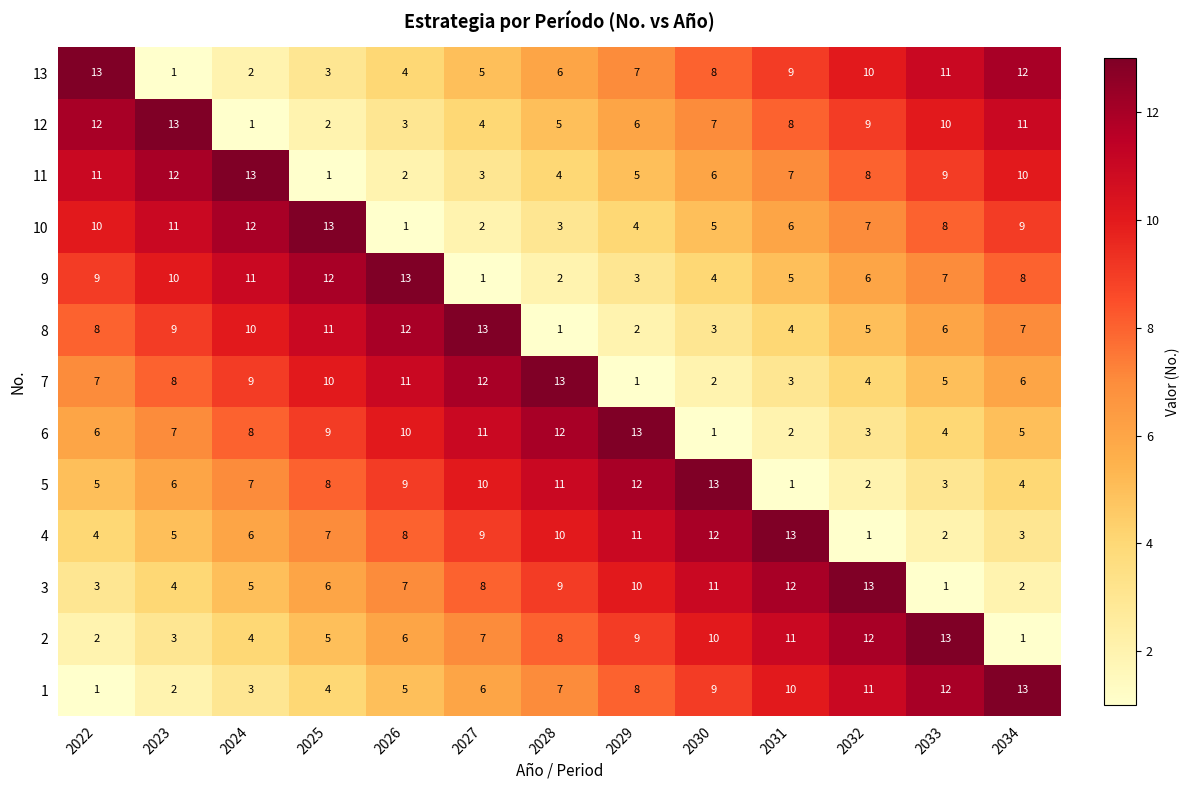

What is the sum of the 6 values at 2027 and 2022?

17